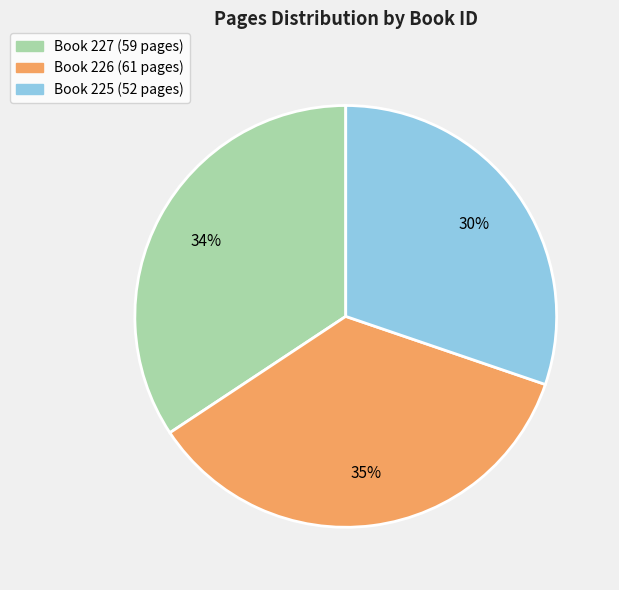

How many slices are in this pie chart?

3